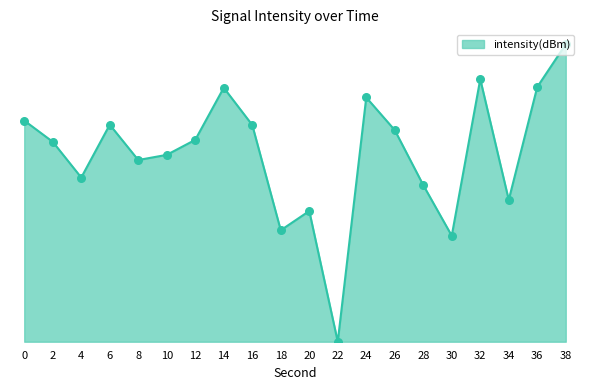

Does the chart have visible grid lines?

No